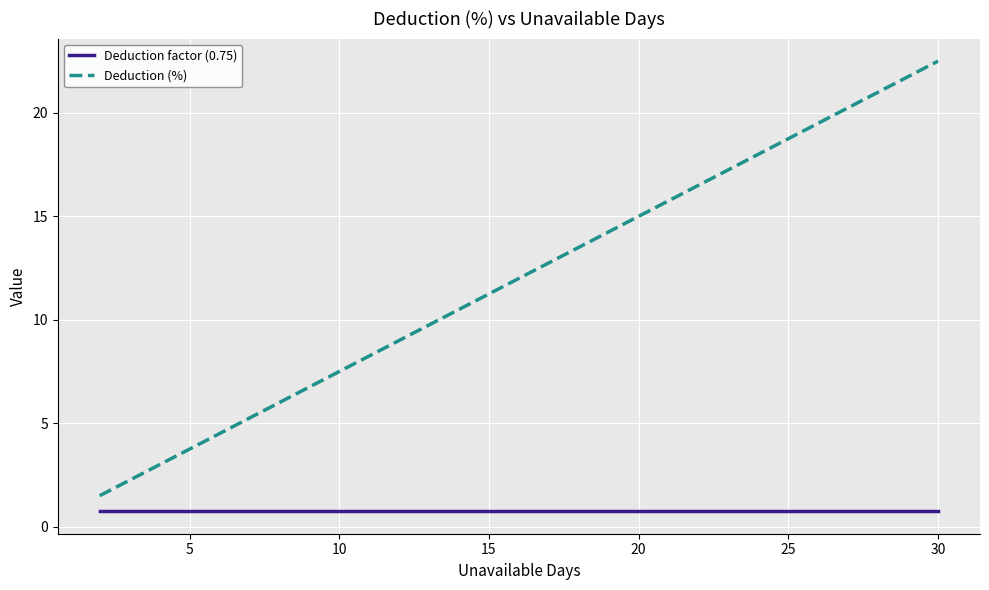

What are all the series names shown in the legend?

Deduction factor (0.75), Deduction (%)